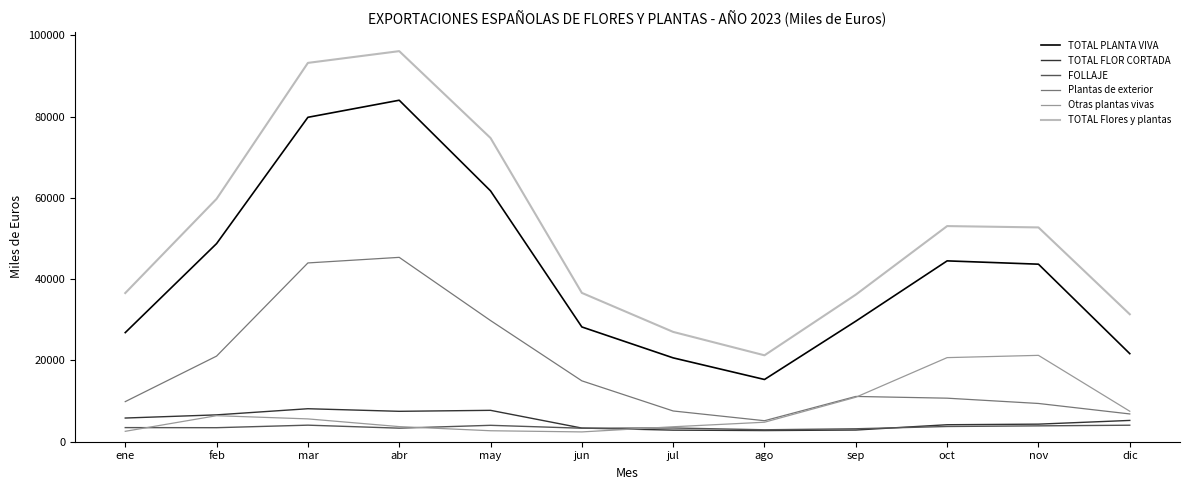

The value of TOTAL PLANTA VIVA at jun is 46049. True or false?

False